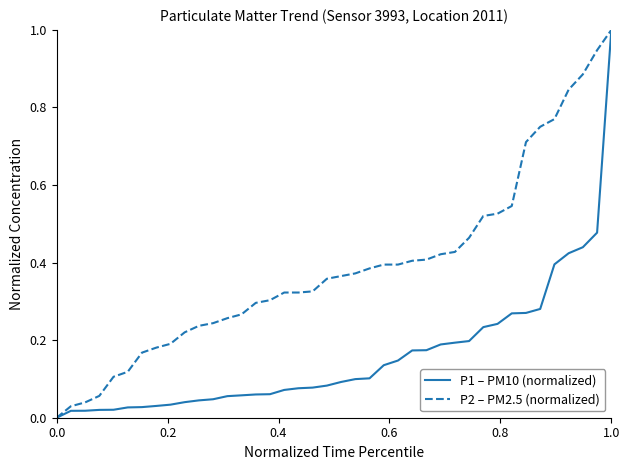

Which series has the largest total across all categories?

P2 – PM2.5 (normalized)